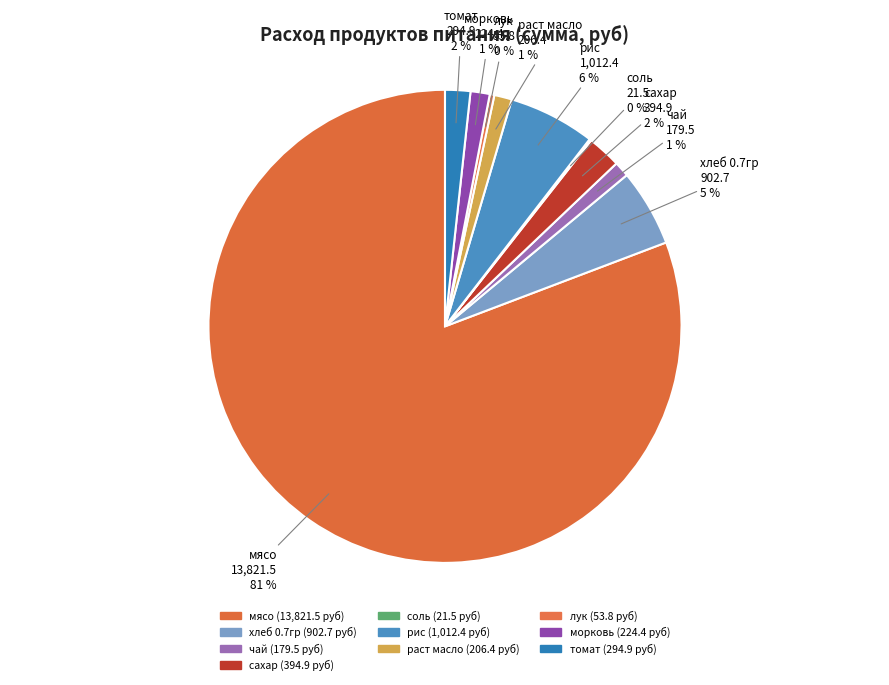

What percentage is the рис slice, to the nearest percent?

6%